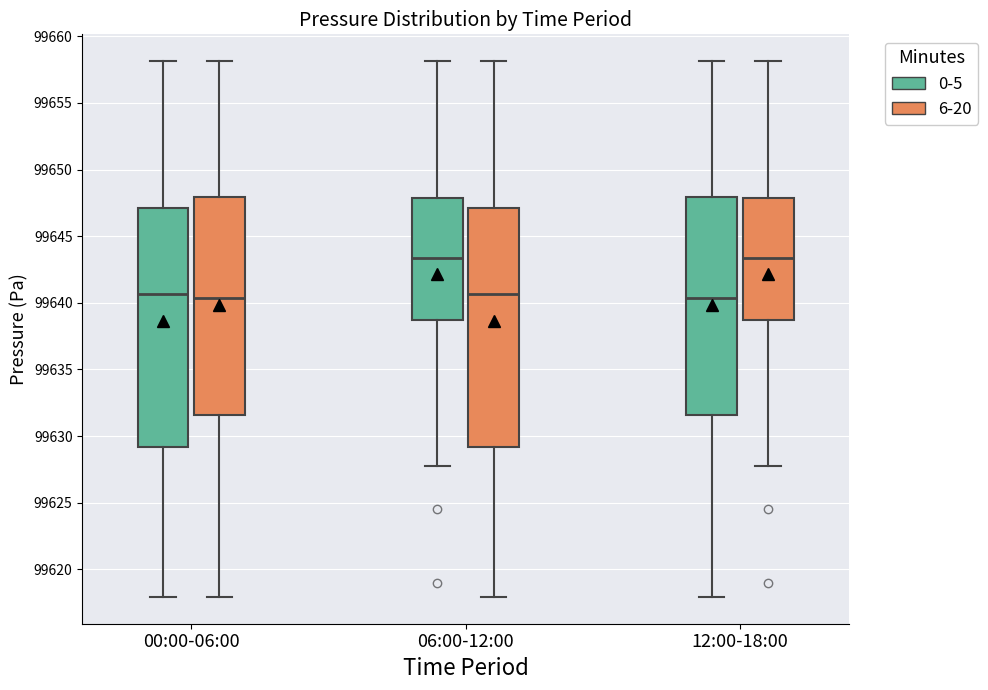

Where is the lower edge of the box for 06:00-12:00 (6-20) on the y-axis? The values are not printed on the chart, so give them approximately, as read against the axis.

99629.0